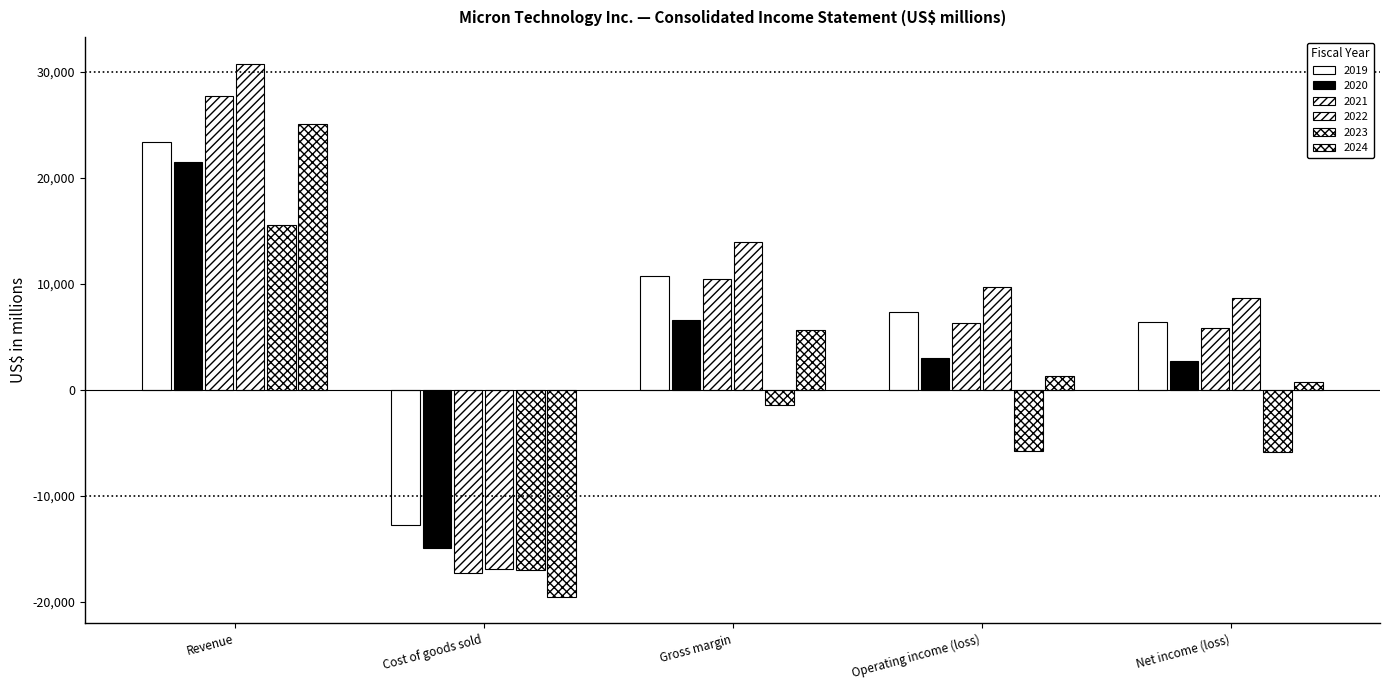

How many bars are there in total?

30